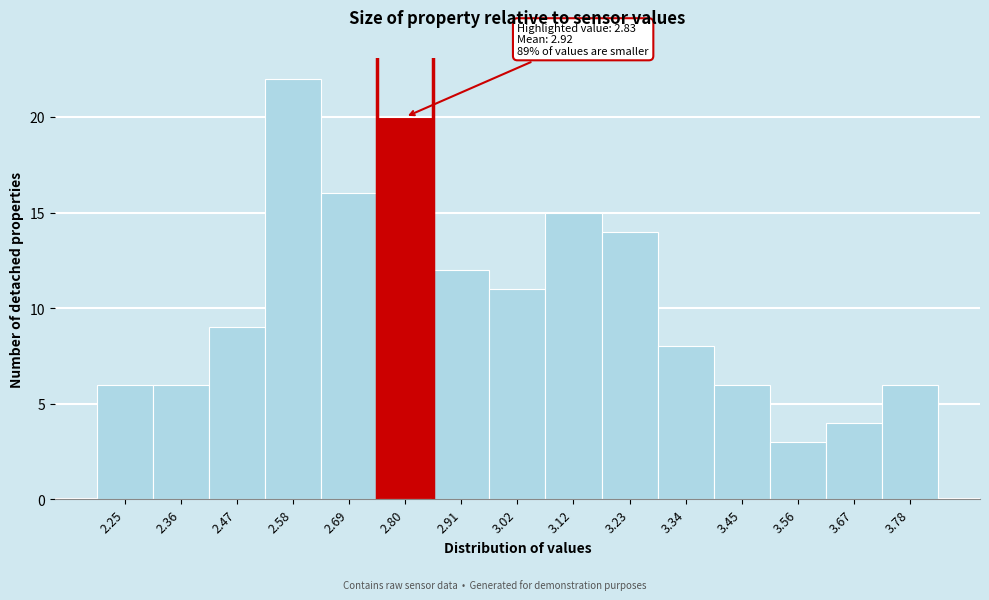

Over which range of the x-axis is the bar tallest?

2.52 to 2.64